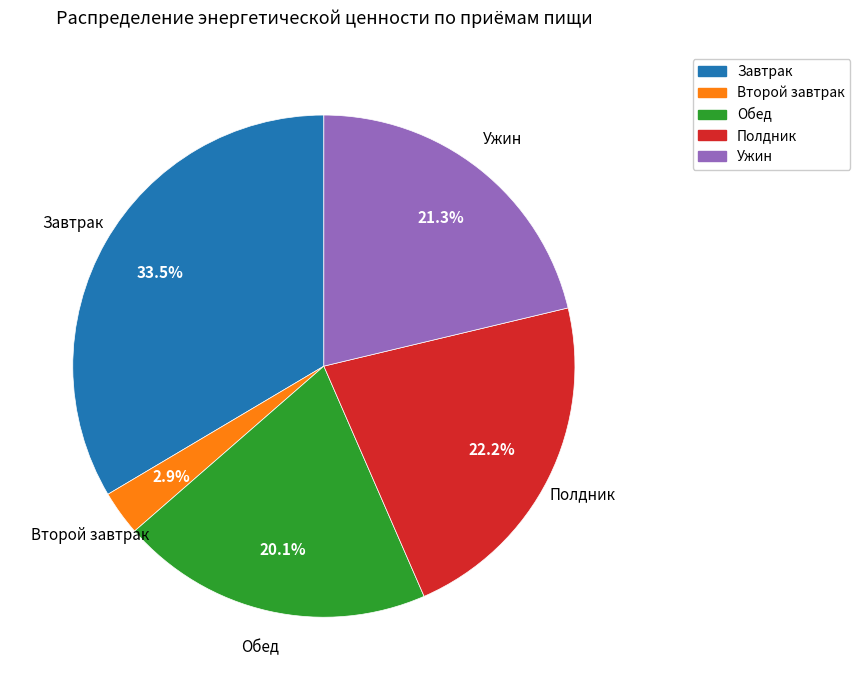

Approximately how many times larger is the value at Обед compared to Полдник?

0.9